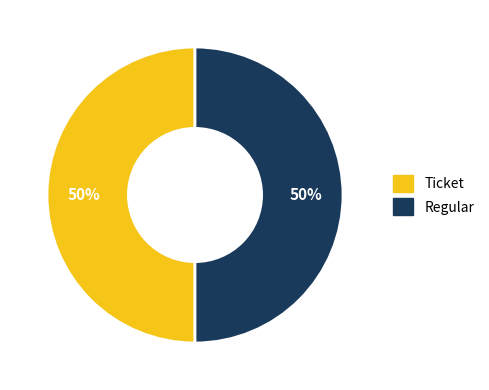

To the nearest percent, what is the average slice percentage?

50%